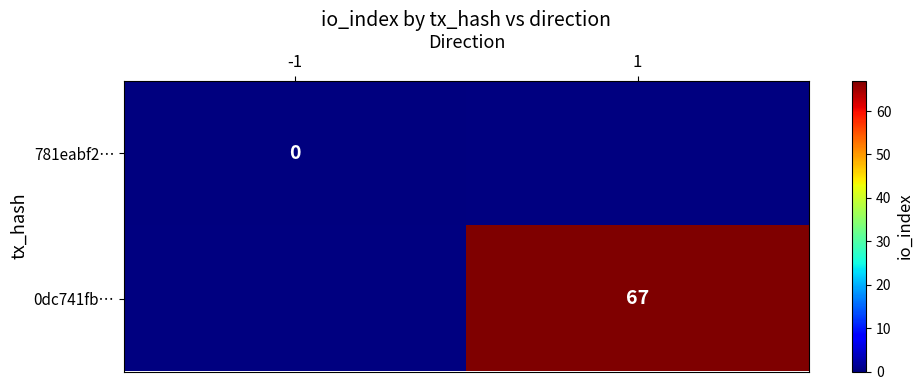

The value of 0dc741fb… at 1 is 67. True or false?

True